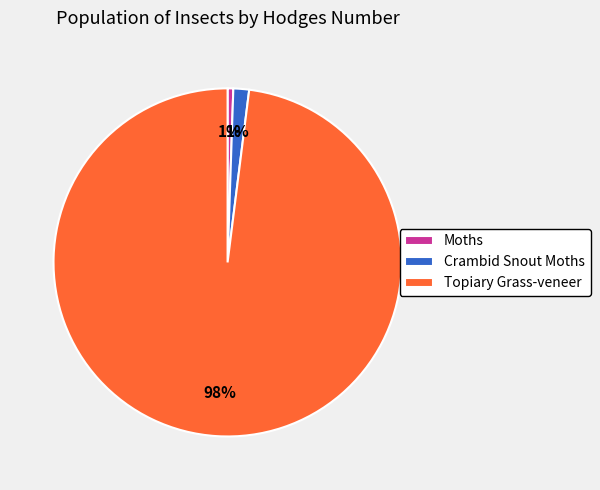

Does any single category account for the majority?

Yes